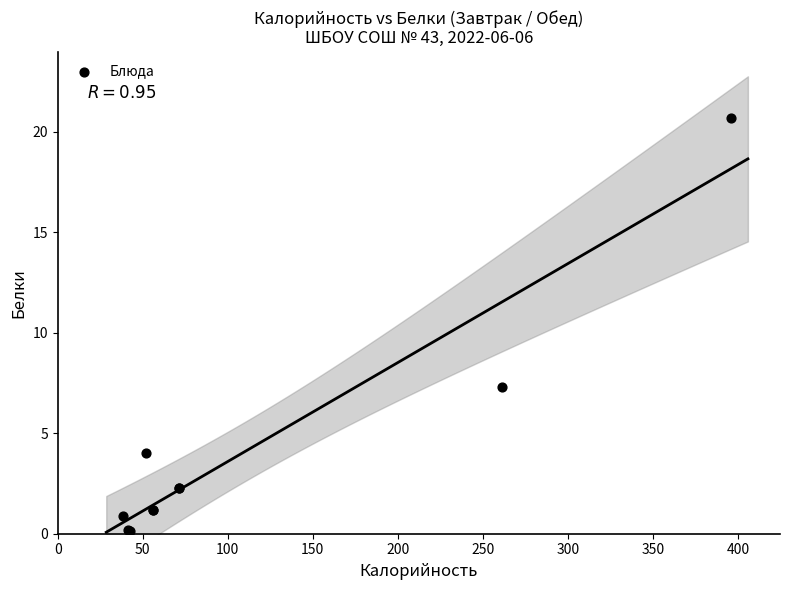

What Y value in the scatter plot is closest to 10?

7.3